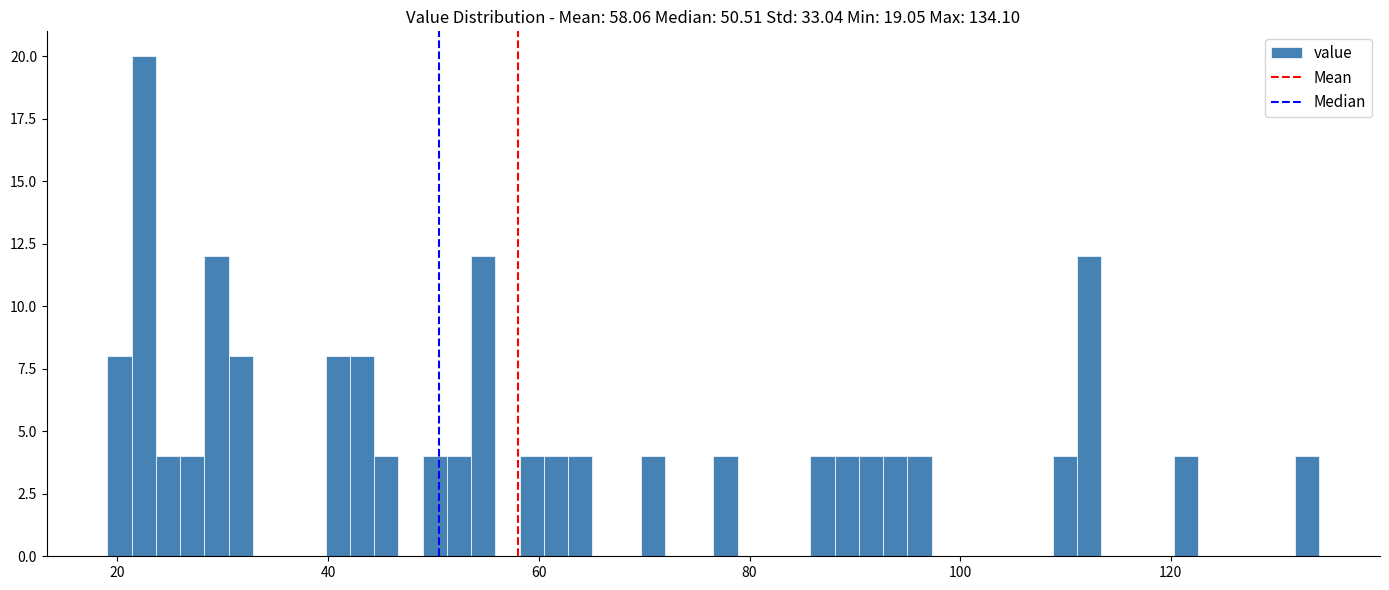

Around what value on the x-axis is the tallest bar? Give the approximate position of its centre, as read against the axis.

22